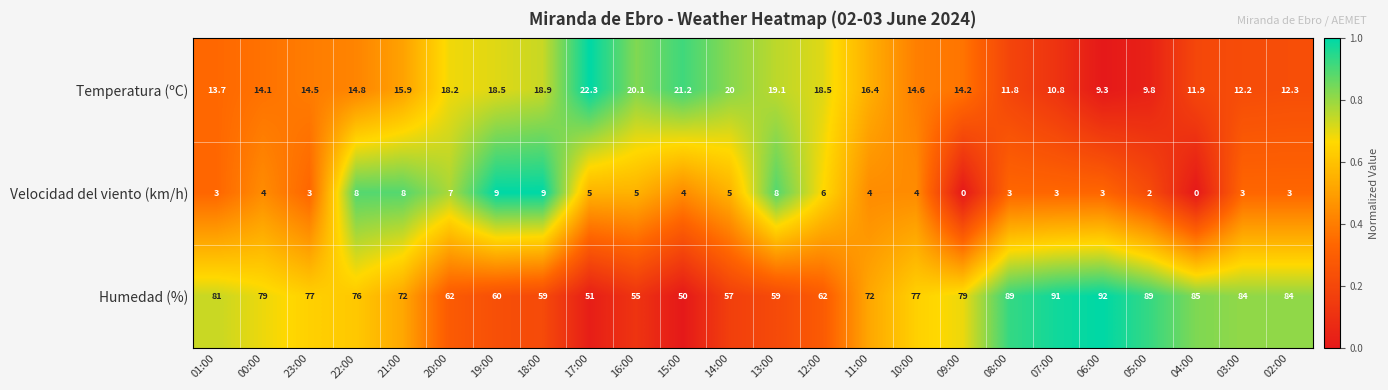

The Velocidad del viento (km/h) series shows 4.0 at 15:00. True or false?

True